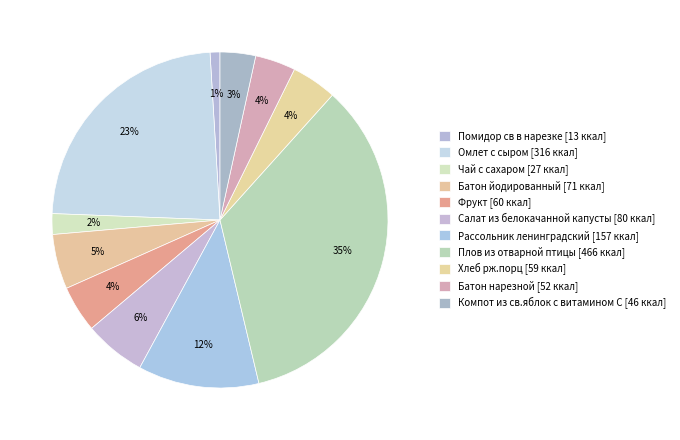

Count the number of slices in the pie.

11